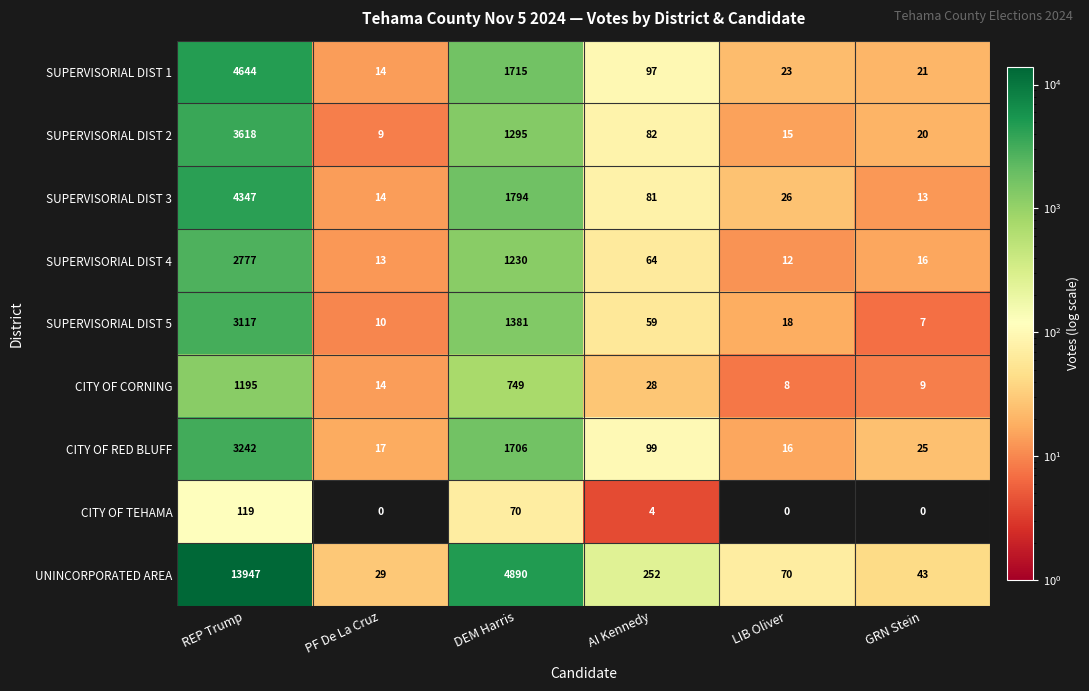

At which label does CITY OF RED BLUFF reach its minimum?

LIB Oliver